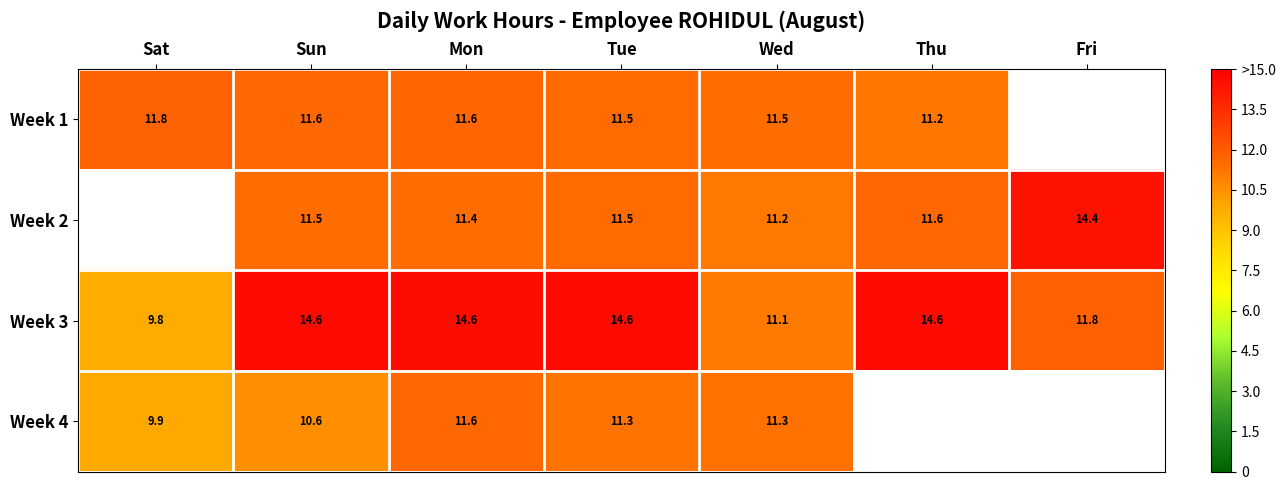

Is it true that Week 3 equals 9.8 at Sat?

True